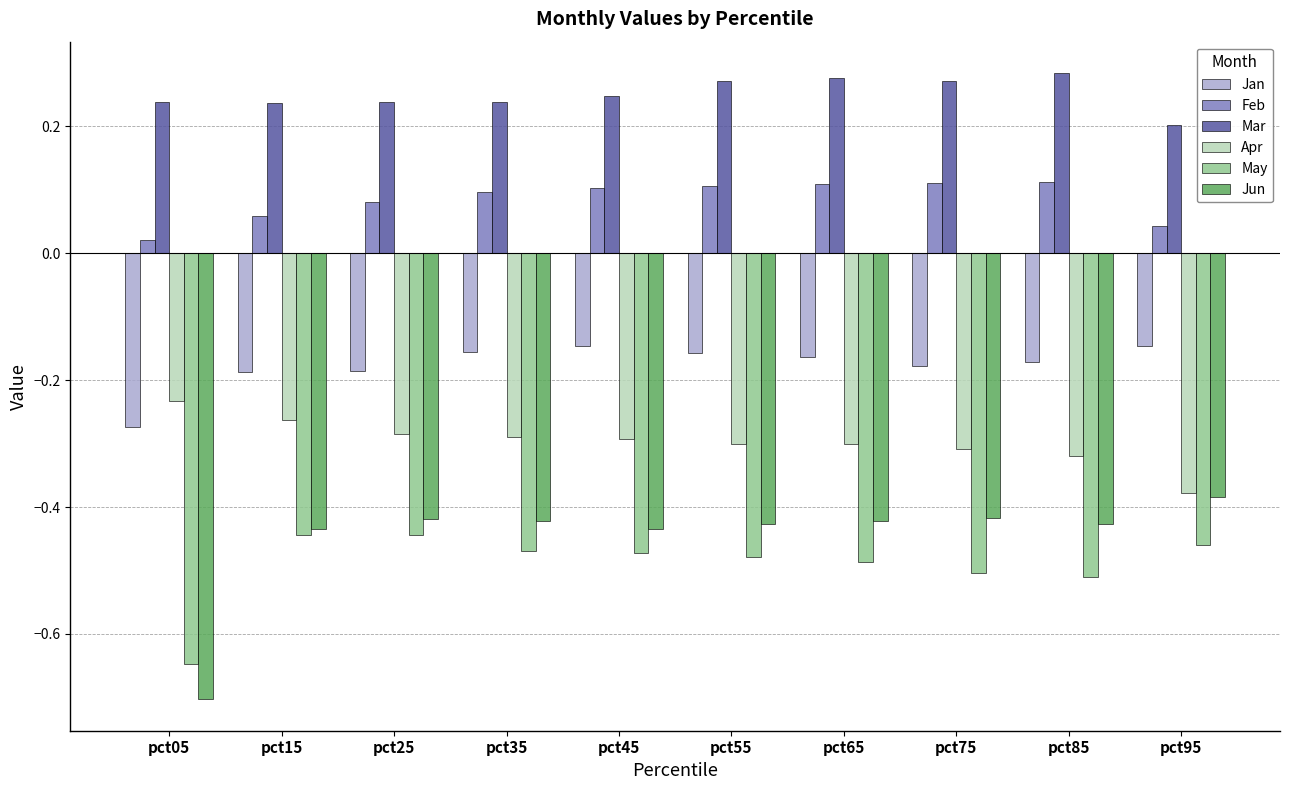

What is the sum of the Jun values at pct65 and pct55?

-0.8